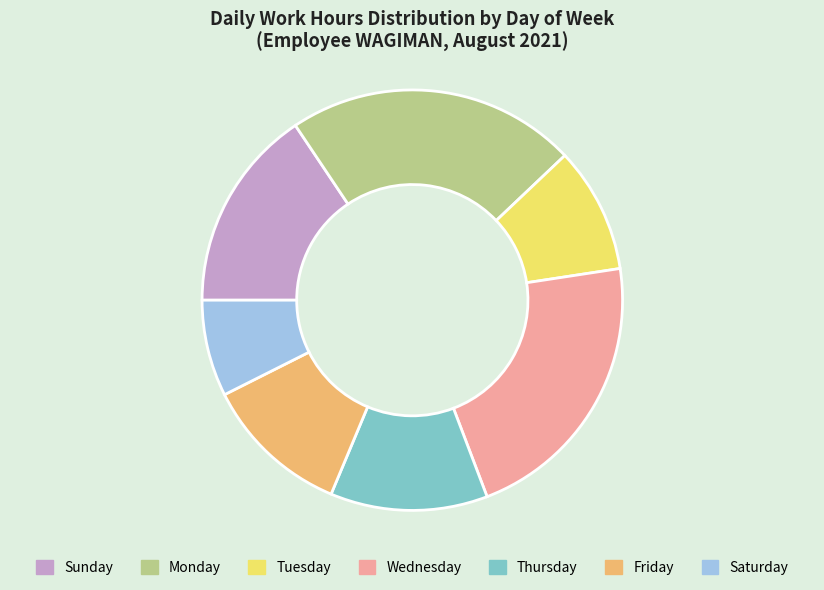

Does any single category account for the majority?

No